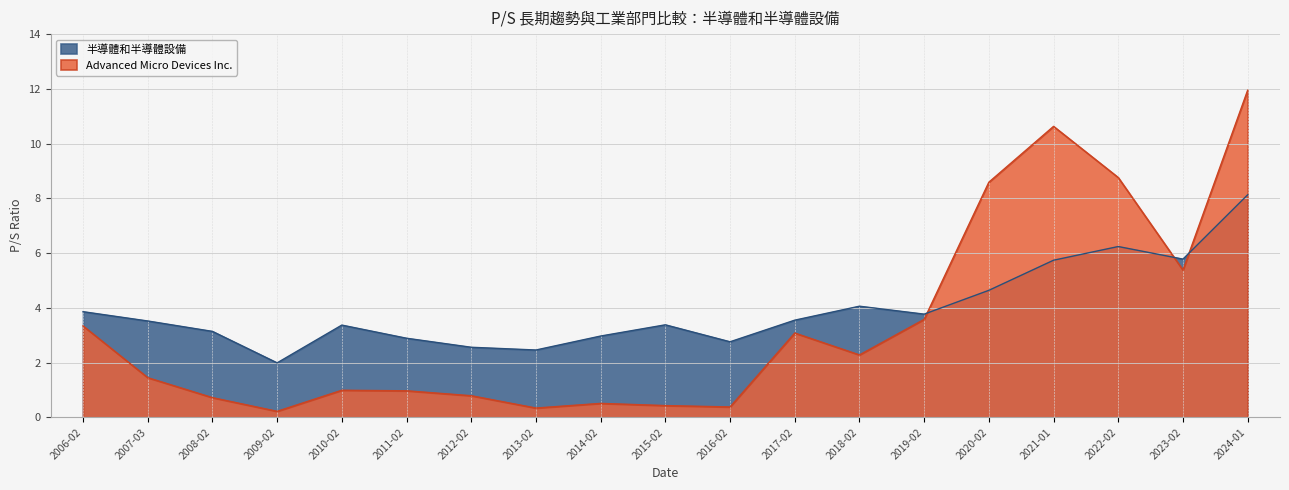

Between 2012-02 and 2015-02, which is larger?

2012-02